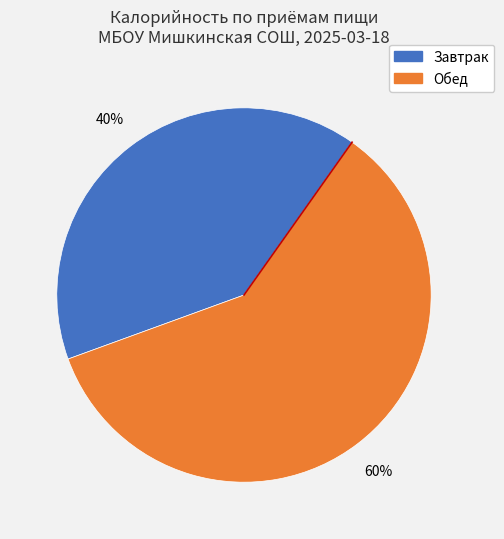

Does Обед account for over 50% of the chart?

Yes